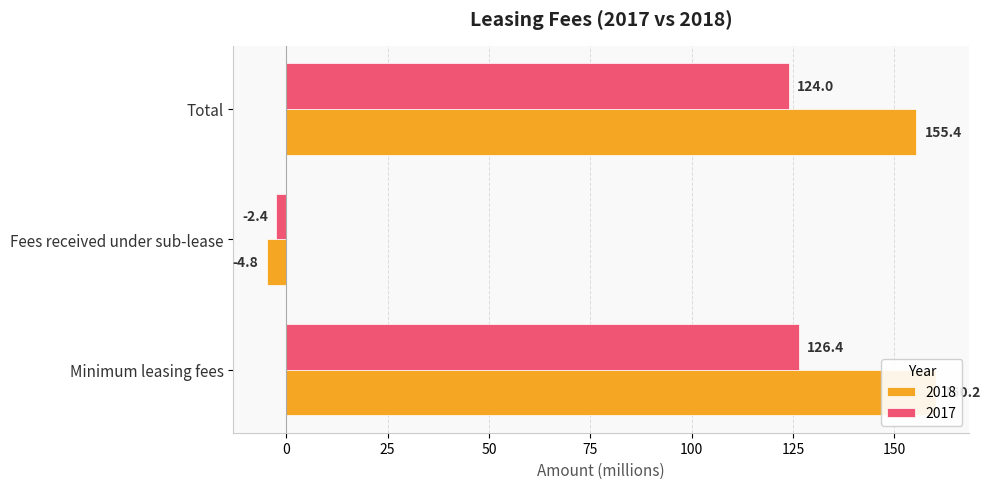

Between Fees received under sub-lease and Total, which is larger?

Total